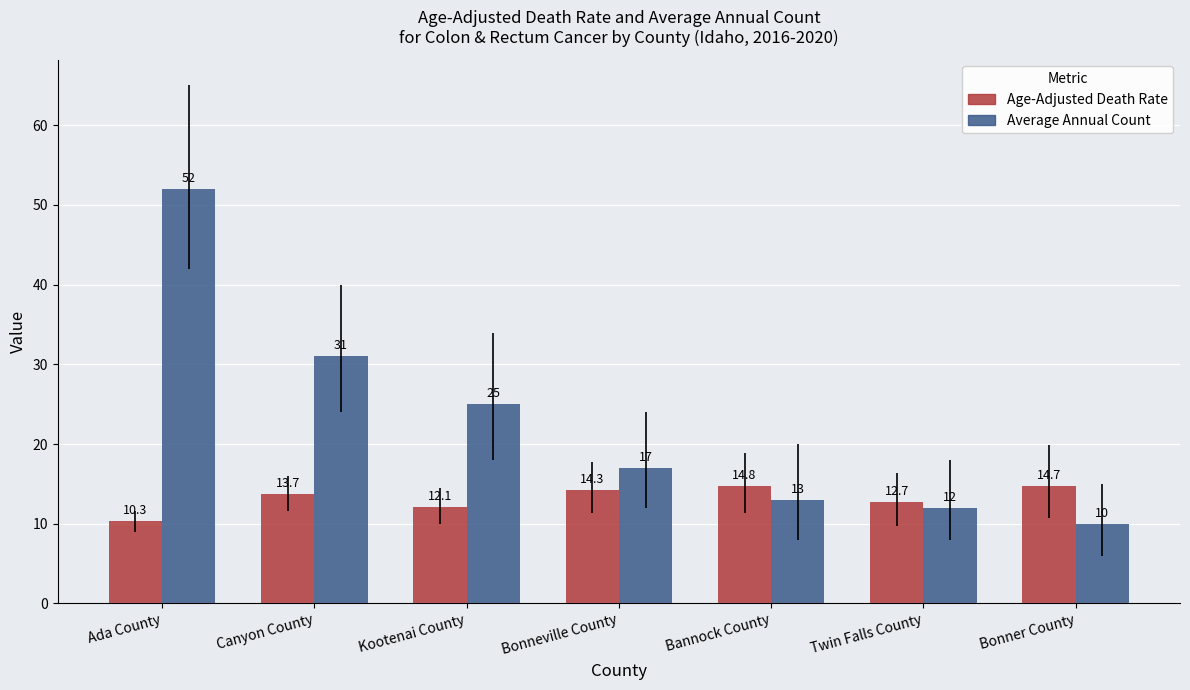

At how many categories does at least one series exceed 39?

1